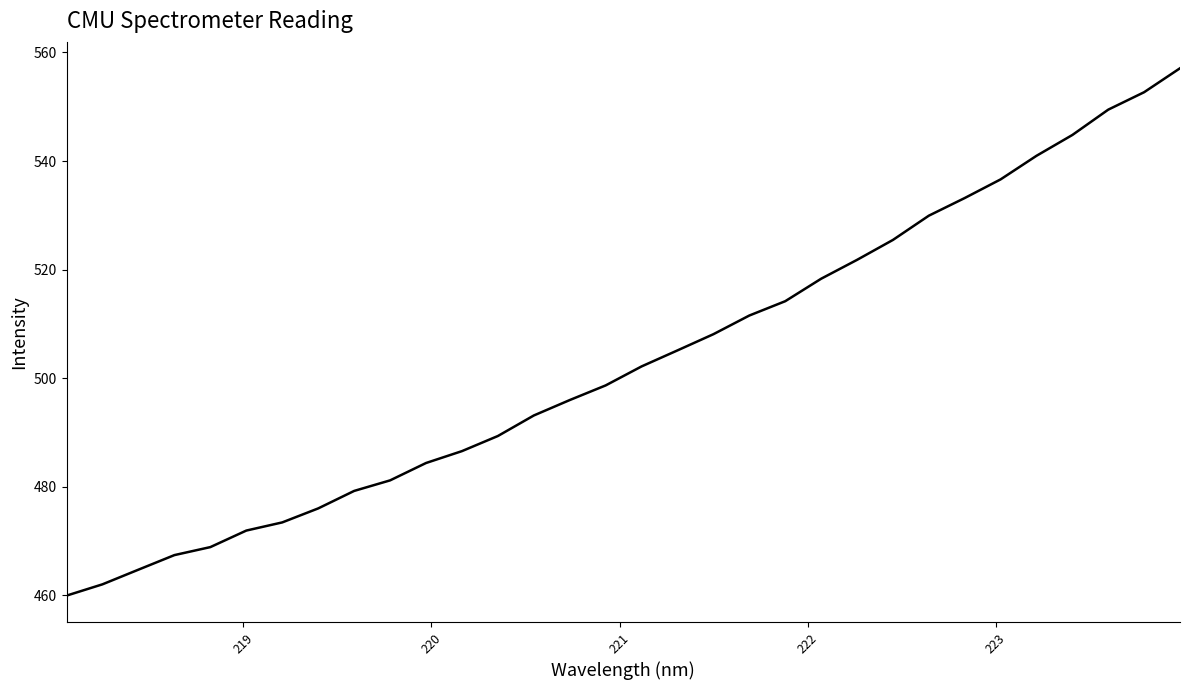

What is the difference between the maximum and minimum values?

97.2